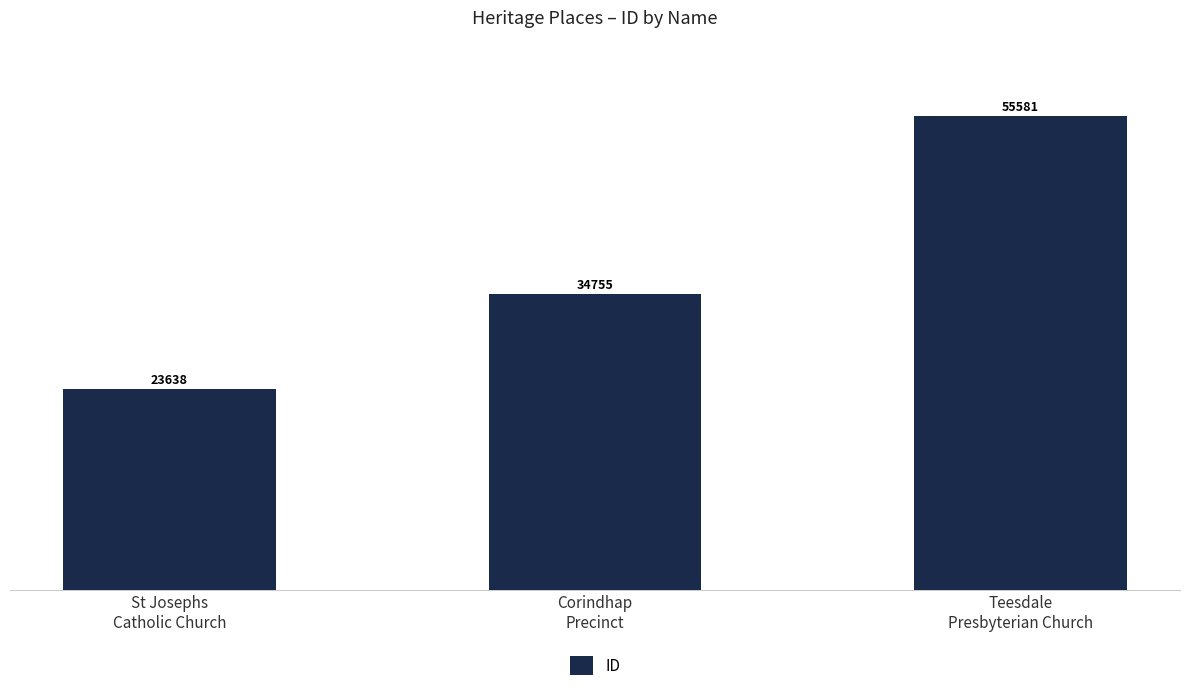

What is the greatest value displayed?

55581